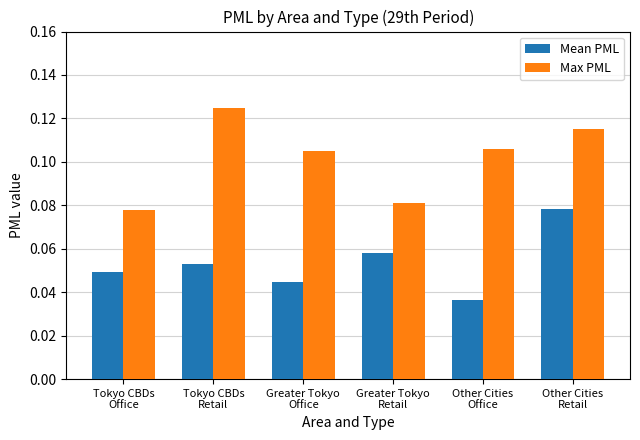

Between Greater Tokyo
Office and Other Cities
Retail, which series saw the biggest shift?

Mean PML